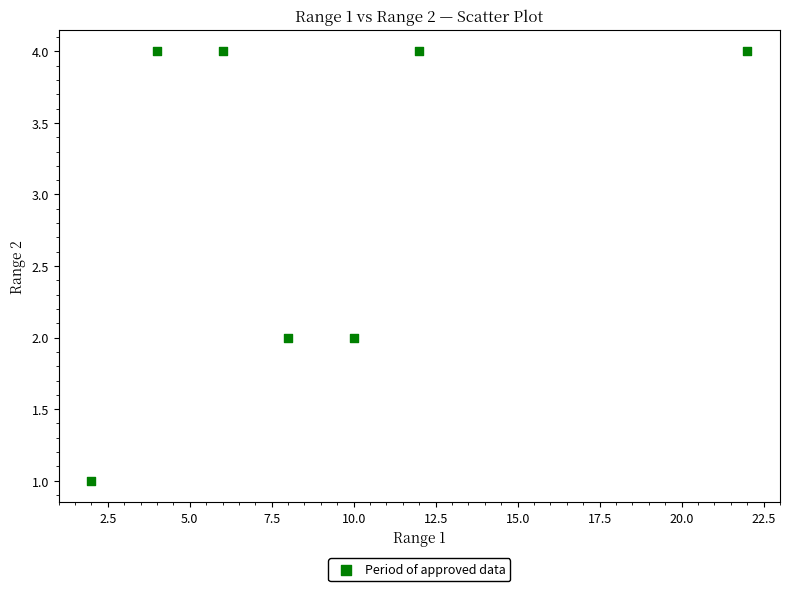

What is the average Y value?

3